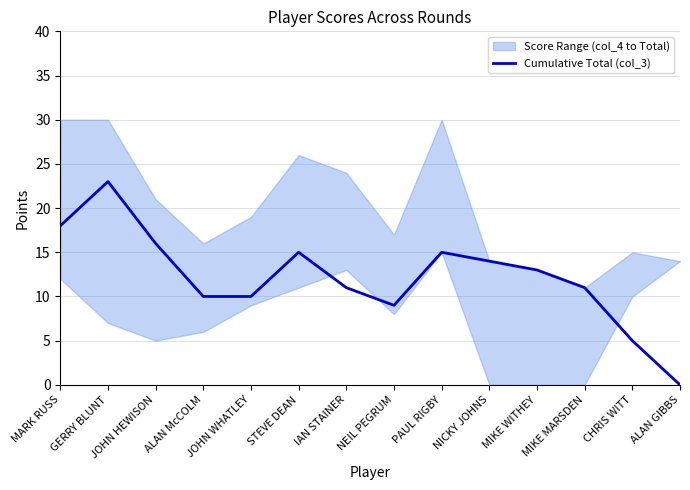

Where is the first local minimum?

NEIL PEGRUM